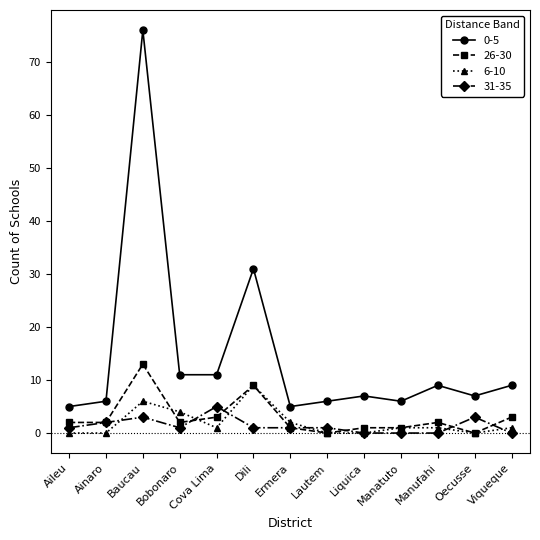

What is the difference between the second highest and minimum values in the 31-35 series?

3